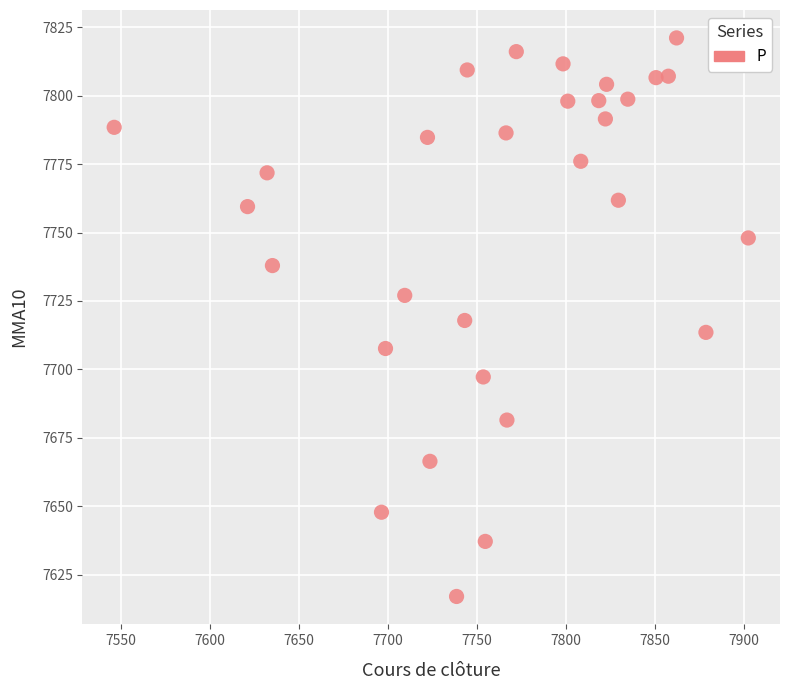

What is the range of X values (max minus min)?

356.1